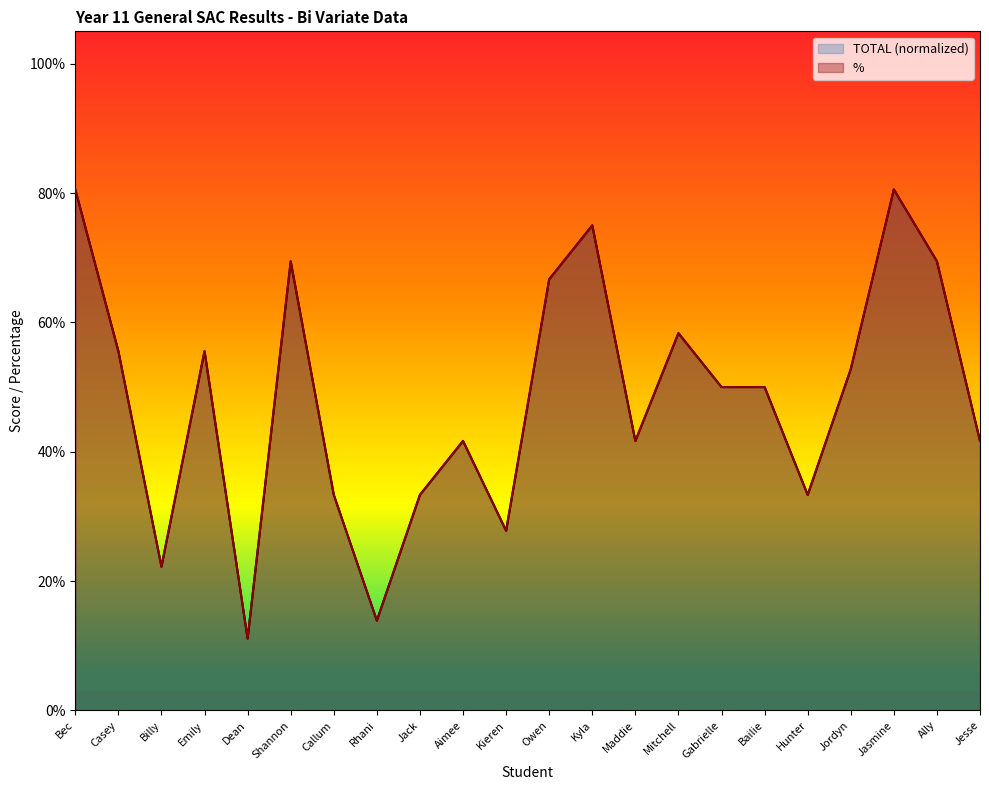

Does the chart display data point markers on the line(s)?

No